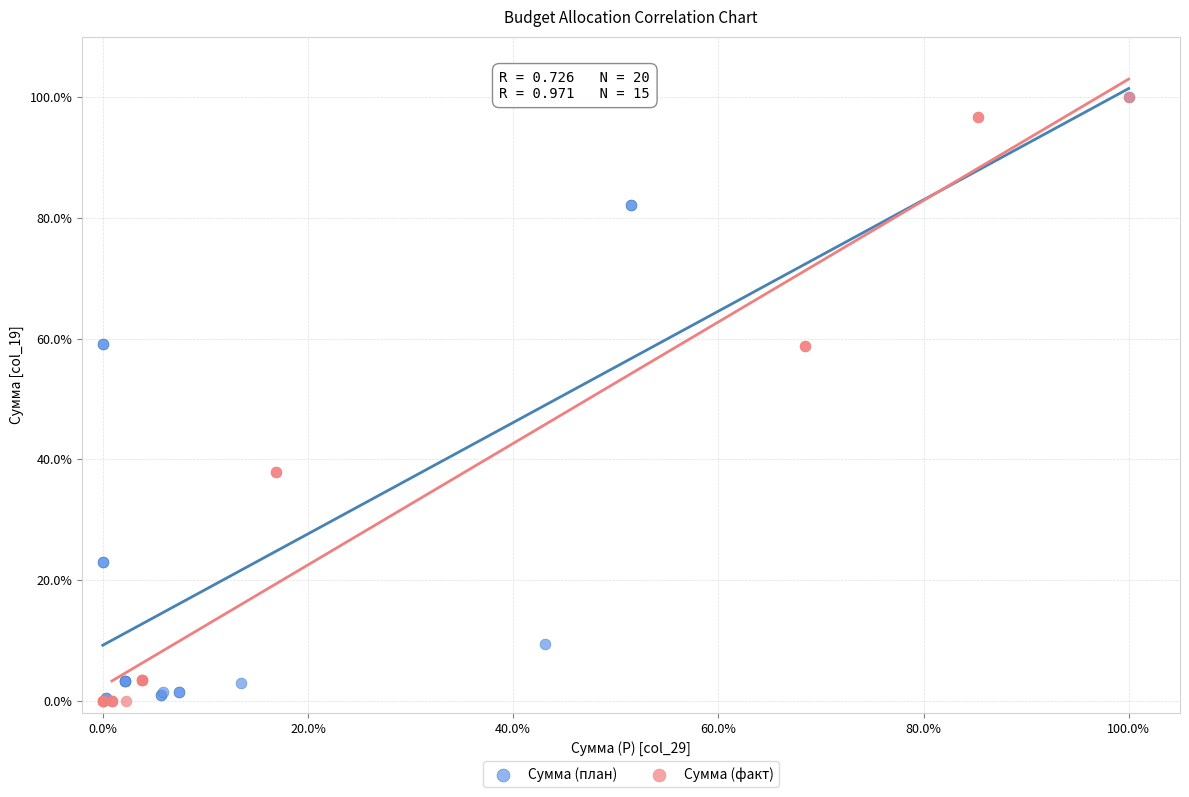

Which series has the widest spread of Y values?

Сумма (факт)